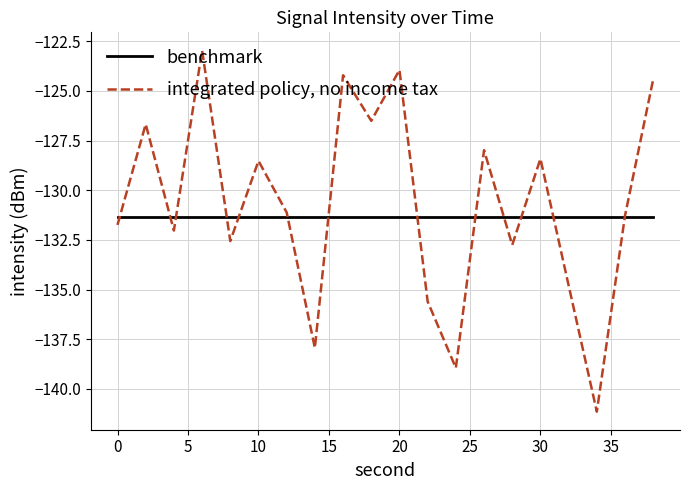

What is the maximum value shown in the chart?

-123.0